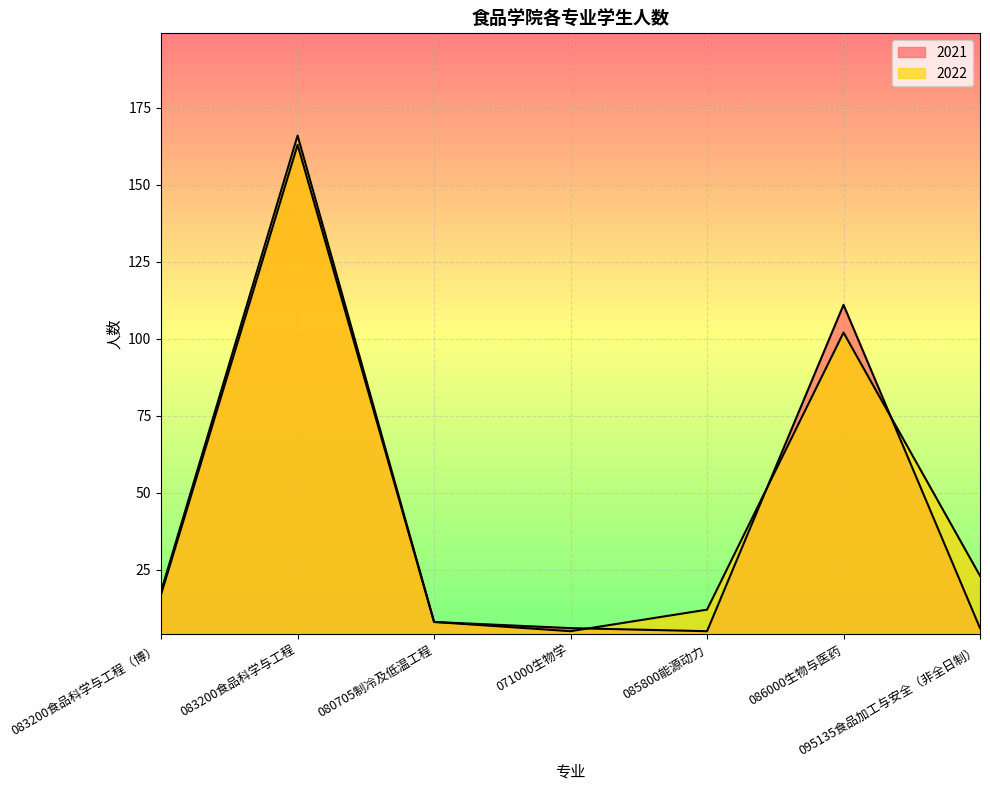

What is the value of the 2021 point at the 6th from the left?

111